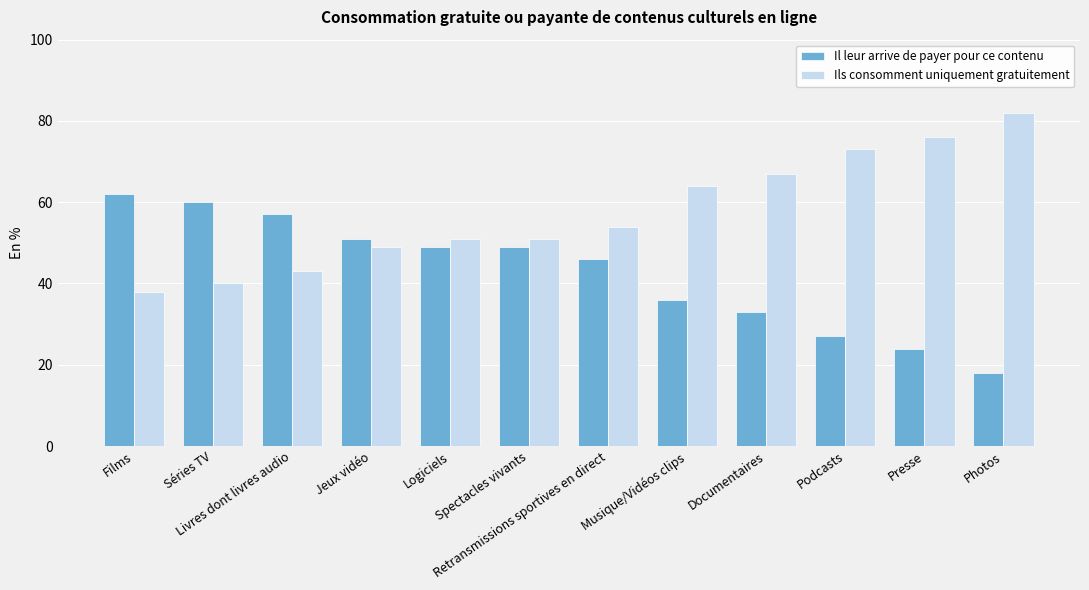

Reading right to left, list all the values displayed in this chart.

Il leur arrive de payer pour ce contenu: Photos=18	Presse=24	Podcasts=27	Documentaires=33	Musique/Vidéos clips=36	Retransmissions sportives en direct=46	Spectacles vivants=49	Logiciels=49	Jeux vidéo=51	Livres dont livres audio=57	Séries TV=60	Films=62
Ils consomment uniquement gratuitement: Photos=82	Presse=76	Podcasts=73	Documentaires=67	Musique/Vidéos clips=64	Retransmissions sportives en direct=54	Spectacles vivants=51	Logiciels=51	Jeux vidéo=49	Livres dont livres audio=43	Séries TV=40	Films=38